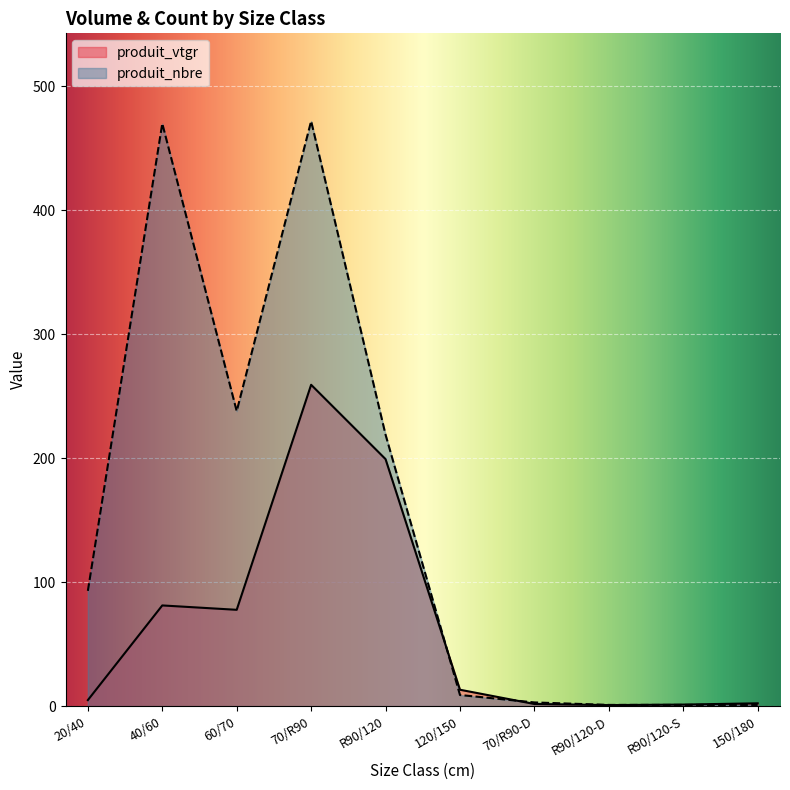

How many lines are shown in the chart?

2